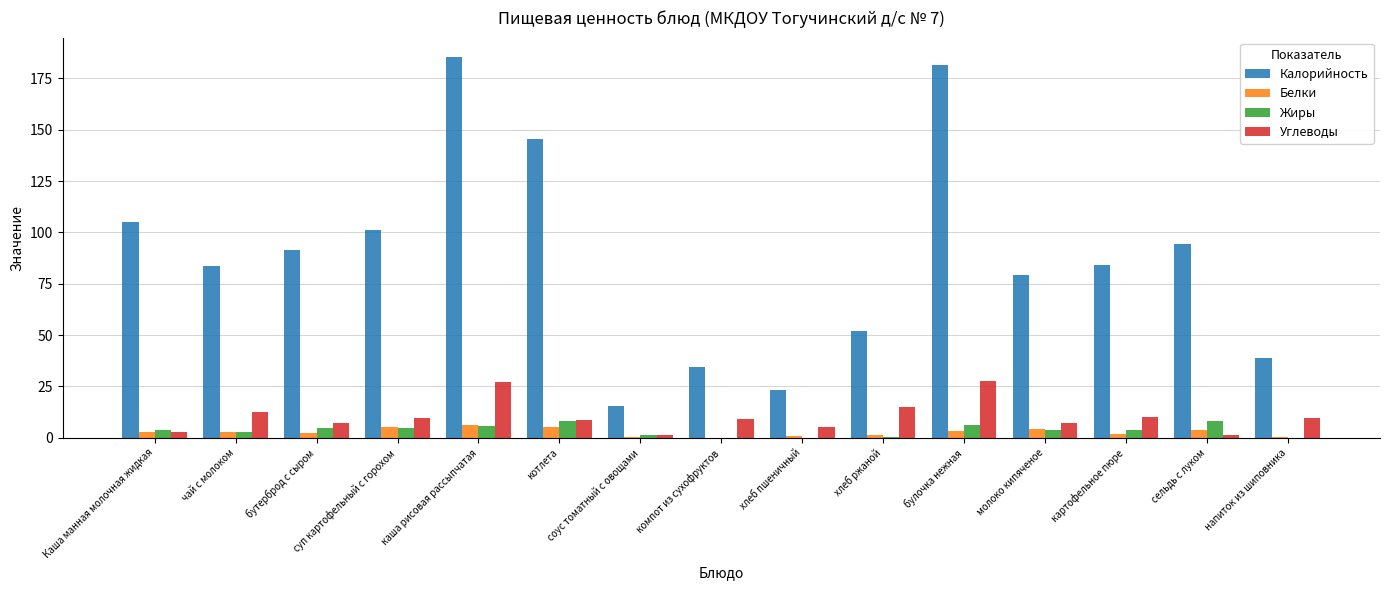

Are the bars grouped side by side (vs. stacked)?

Yes